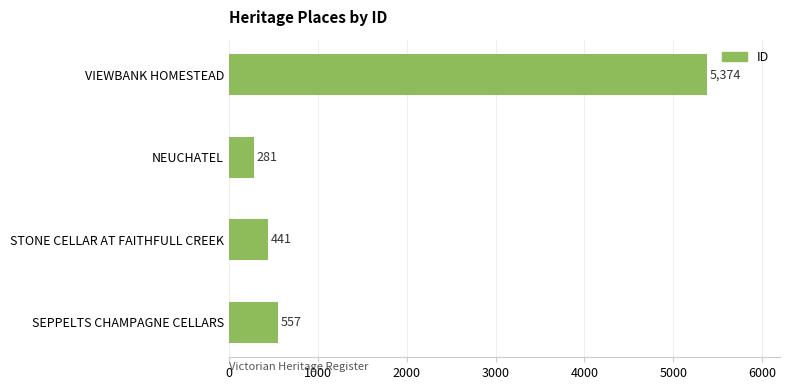

List the labels in order of value, largest first.

VIEWBANK HOMESTEAD, SEPPELTS CHAMPAGNE CELLARS, STONE CELLAR AT FAITHFULL CREEK, NEUCHATEL